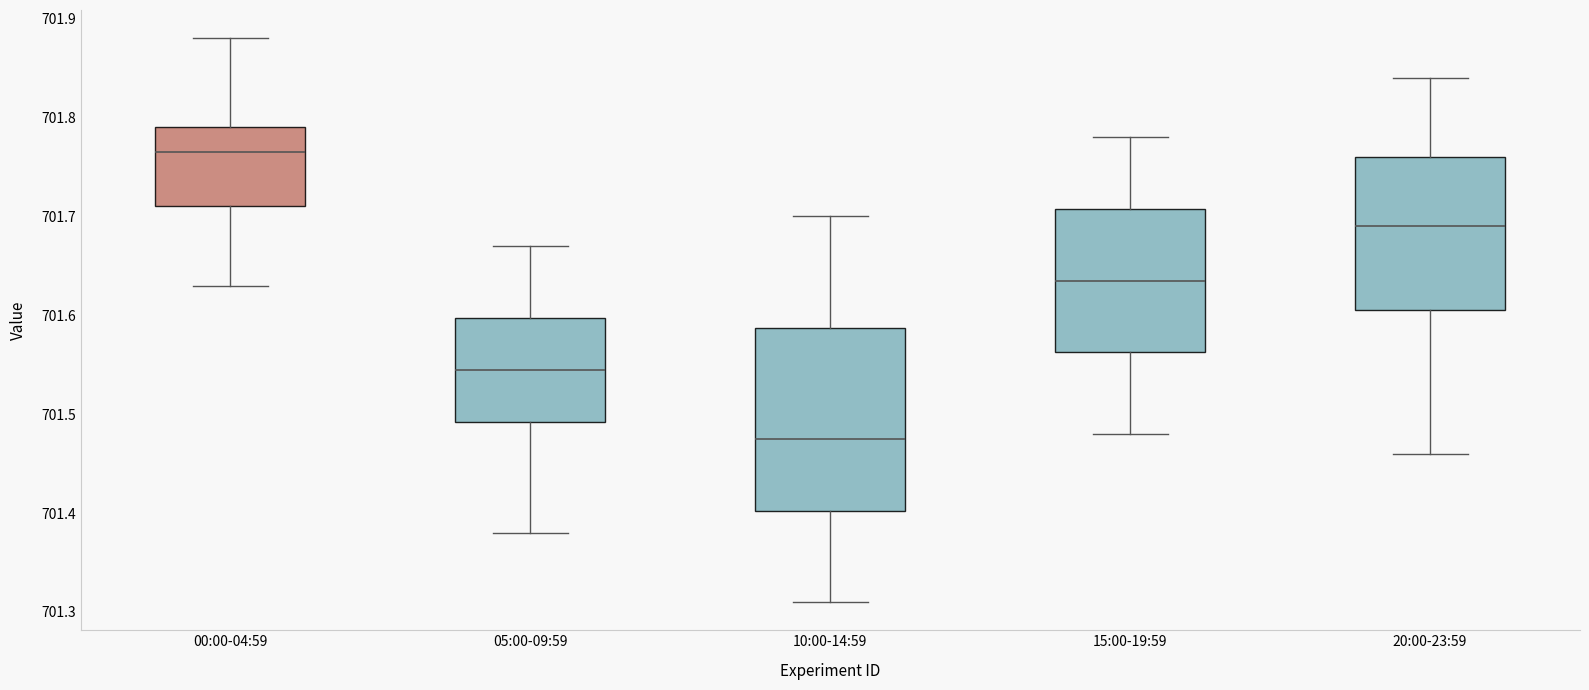

Where does the lower whisker of the box for 10:00-14:59 end on the y-axis? The values are not printed on the chart, so give them approximately, as read against the axis.

701.31